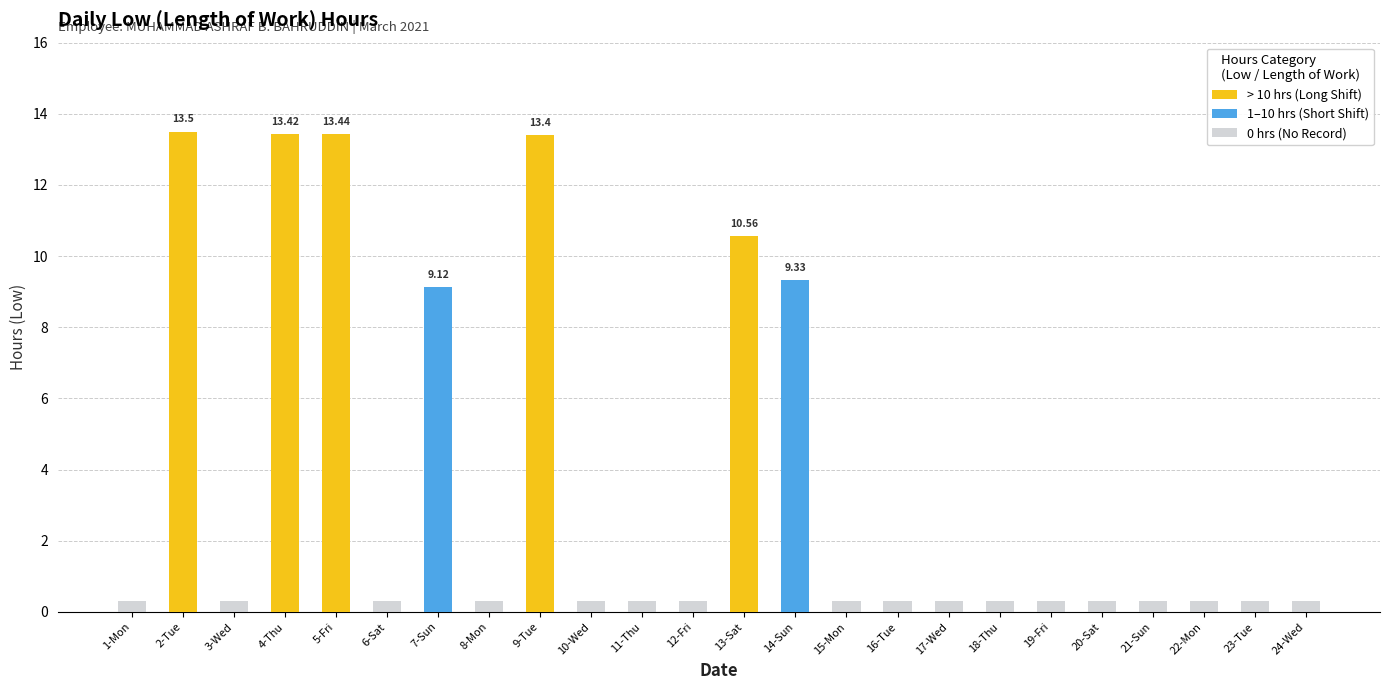

How many data points does each series have?

24